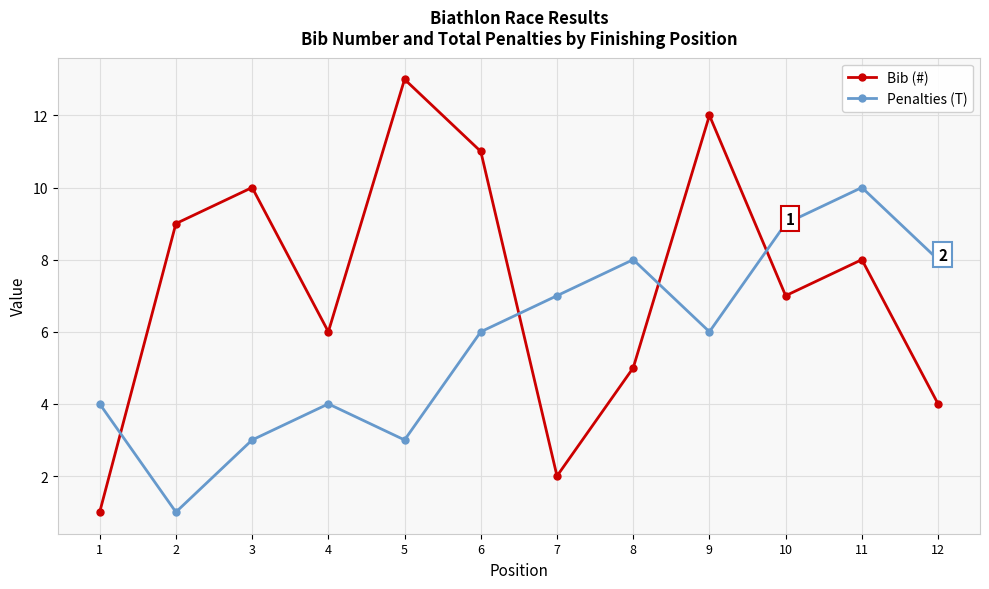

Where do Penalties (T) and Bib (#) first cross each other?

1 and 2